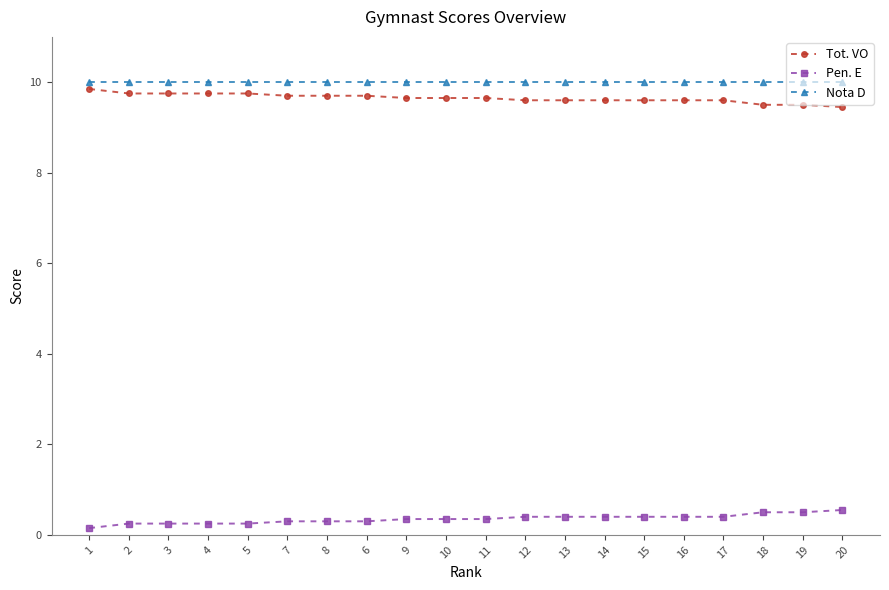

The Tot. VO series shows 9.6 at 14. True or false?

True